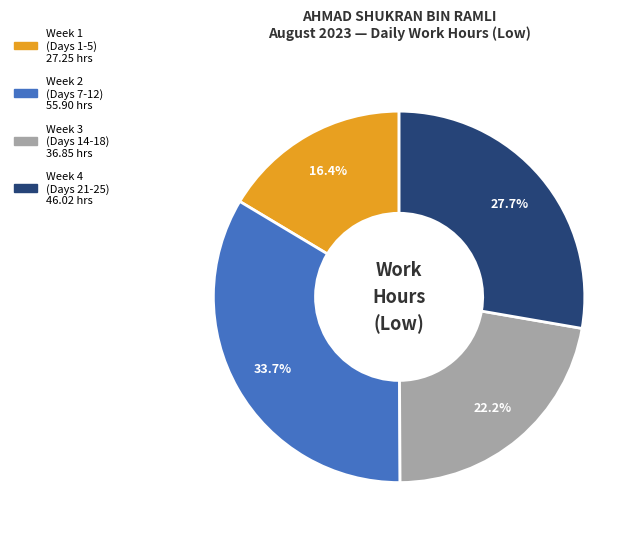

Is there a majority slice in this chart?

No